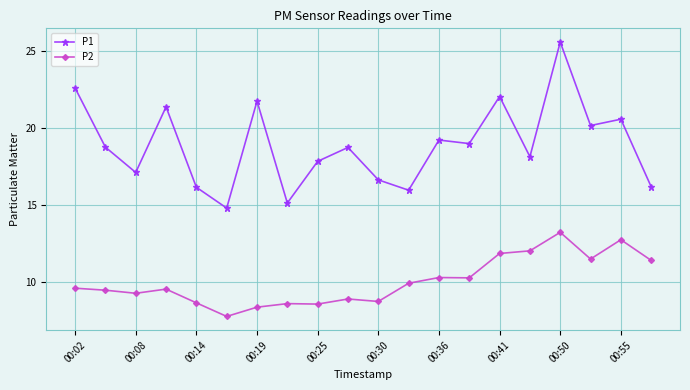

List the series in order of their overall mean, highest first.

P1, P2